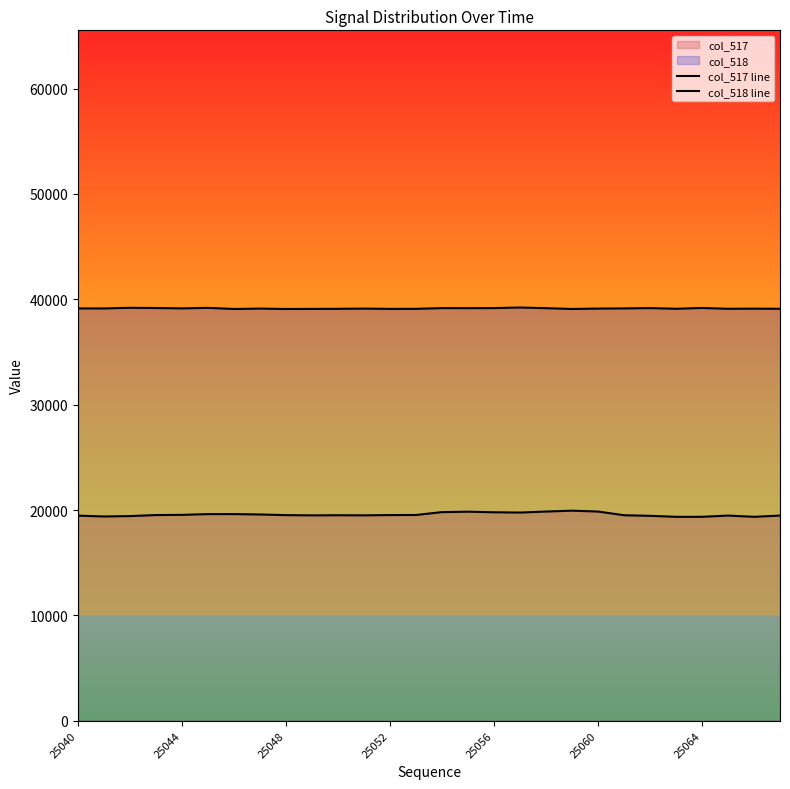

True or false: col_518 line has more than 2 interior local peaks.

True